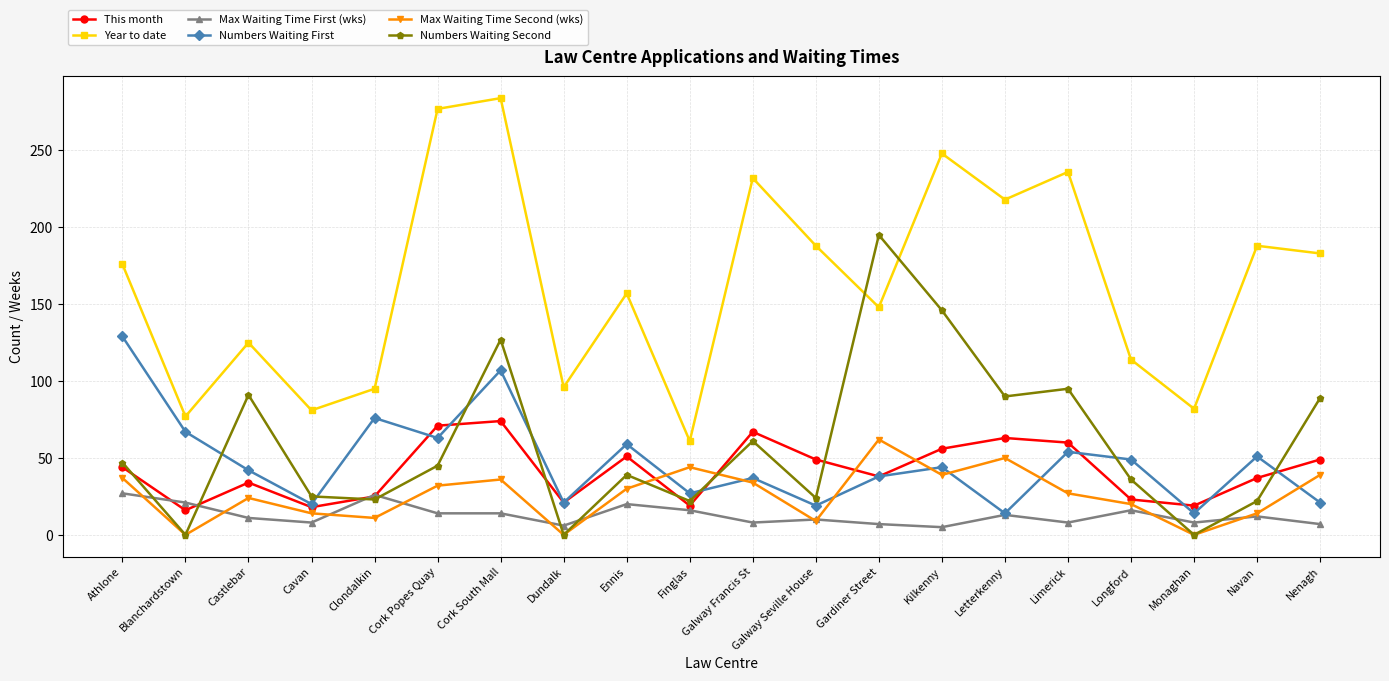

What is the maximum value for Max Waiting Time Second (wks)?

62